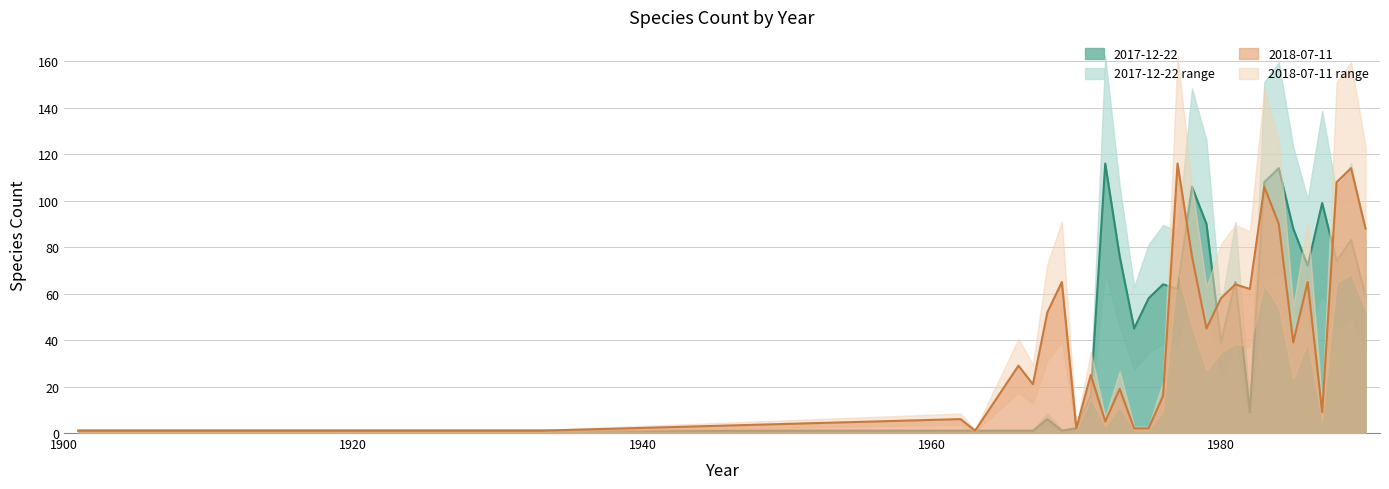

Which series has the largest range (max minus min)?

2017-12-22